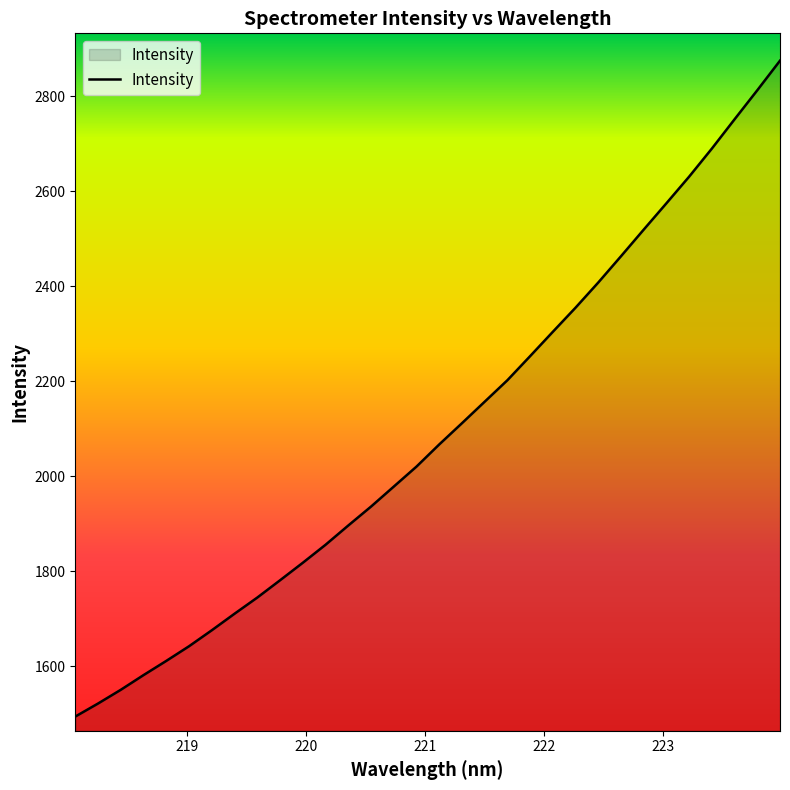

What is the difference between the maximum and minimum values?

1380.1